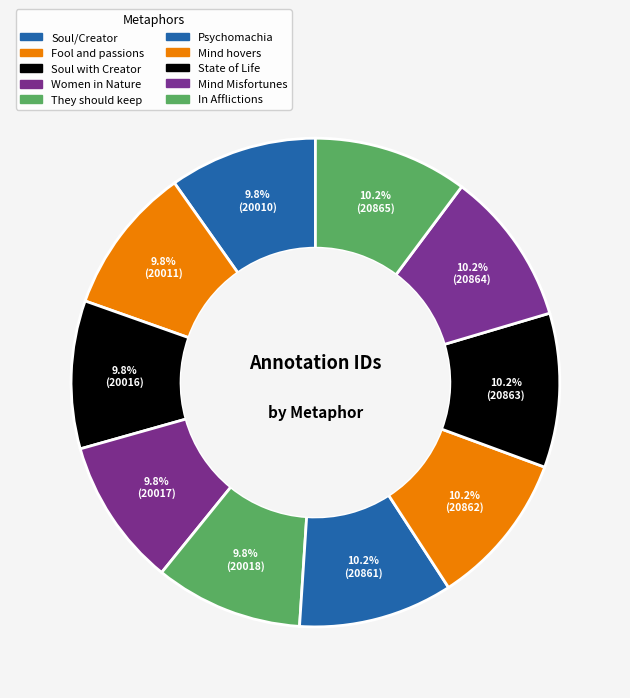

Rank the categories by value from lowest to highest.

Soul/Creator, Fool and passions, Soul with Creator, Women in Nature, They should keep, Psychomachia, Mind hovers, State of Life, Mind Misfortunes, In Afflictions